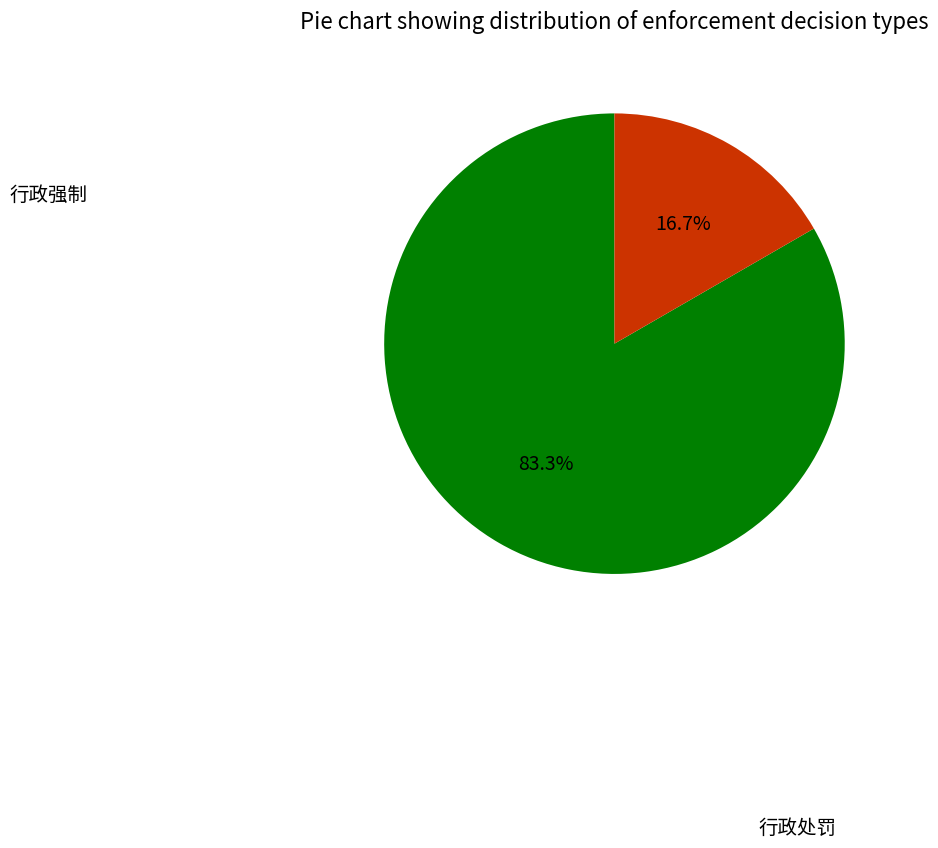

To the nearest percent, what is the difference between the largest and smallest slice percentages?

67%